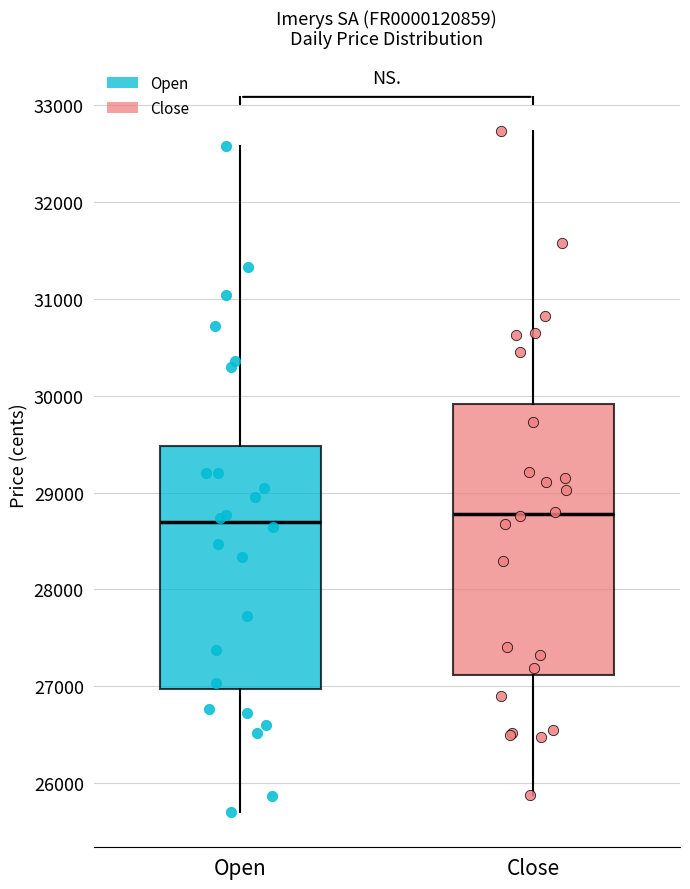

Reading left to right, transcribe this box plot: for each box, give where its median line is, the range the box spans, and where its two whiskers end, as read against the y-axis. The values are not printed on the chart, so give them approximately, as read against the axis.

Open: median 28700, box 27000 to 29500, whiskers 25700 to 32600
Close: median 28800, box 27100 to 29900, whiskers 25900 to 32700